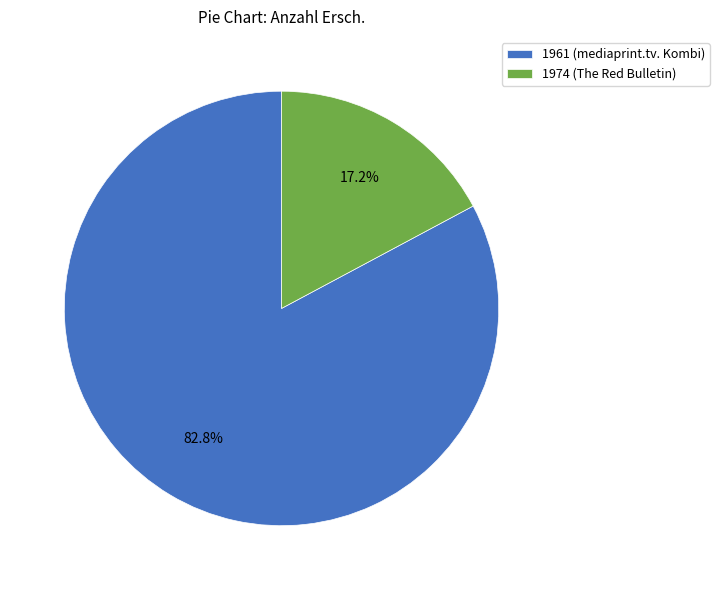

Which slice represents more than half of the pie?

1961 (mediaprint.tv. Kombi)